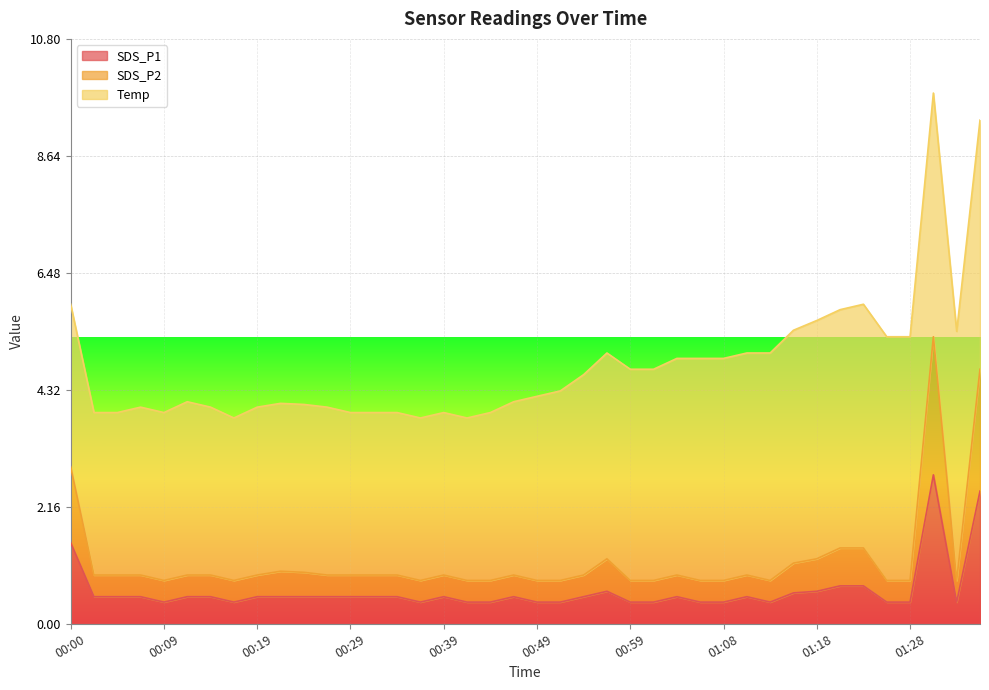

What is the total value across all series at 01:28?

5.3